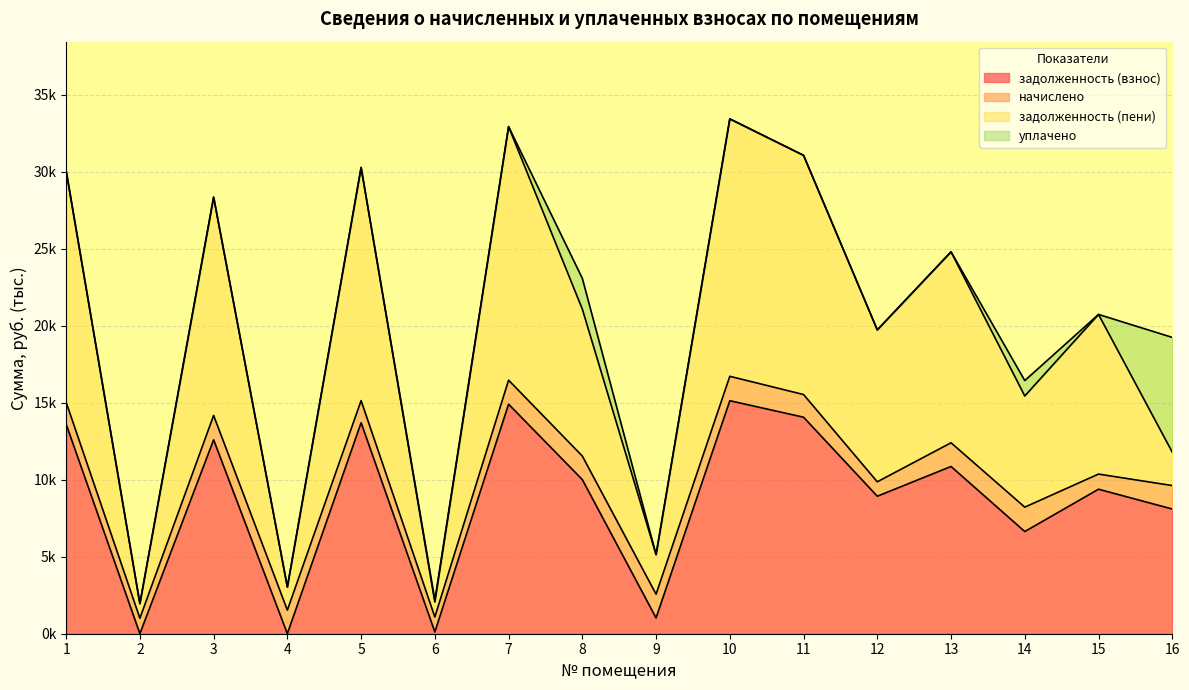

Is the value of задолженность (взнос) at 6 greater than the value of задолженность (пени) at 10?

No